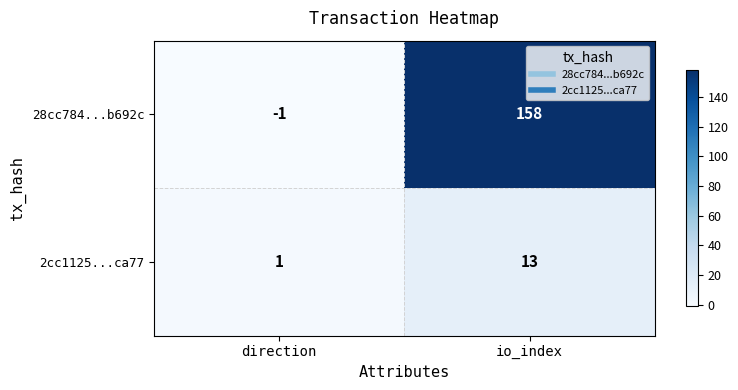

What is the average value of the 2cc1125...ca77 series?

7